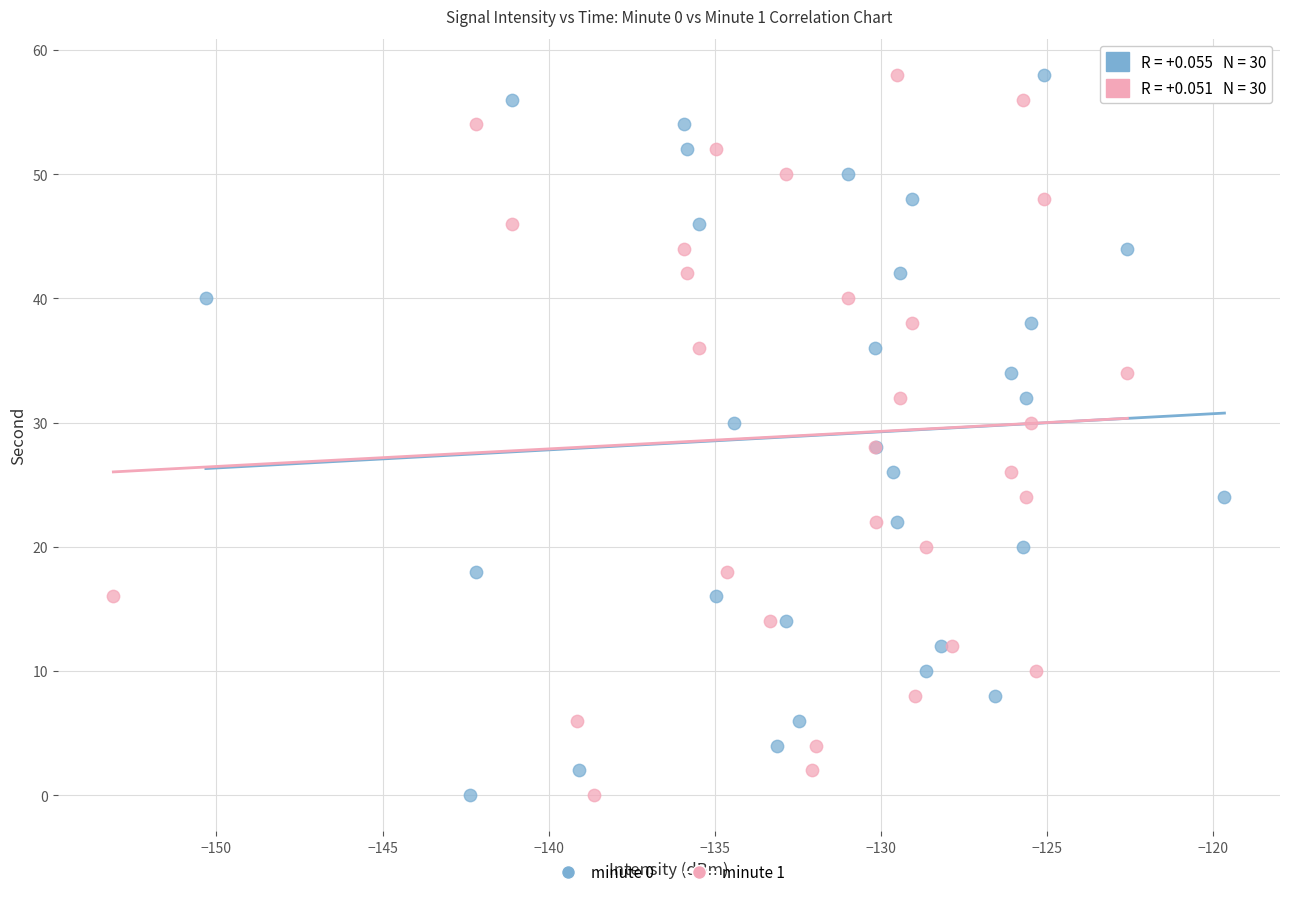

What are all the series names shown in the legend?

minute 0, minute 1